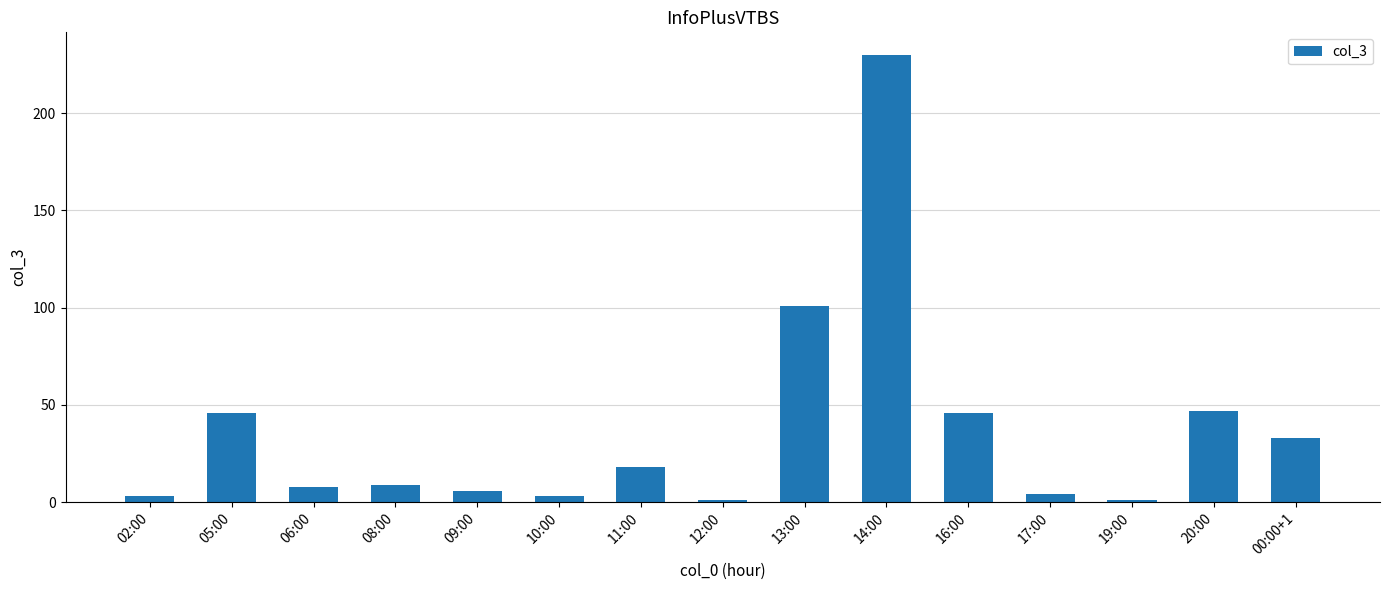

What is the minimum value shown in the chart?

1